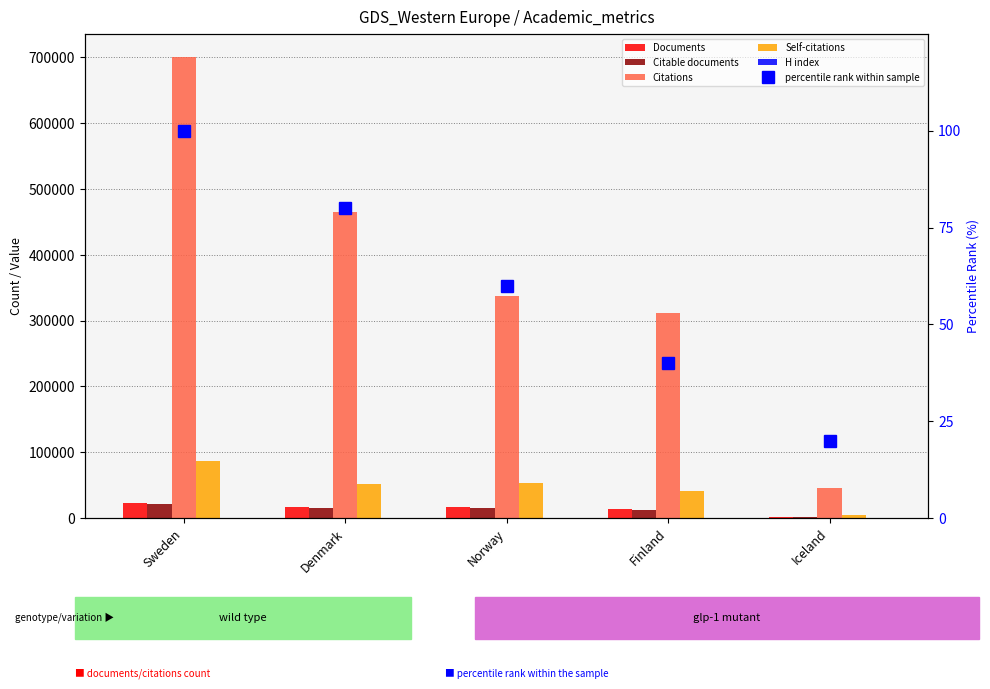

The value of percentile rank within sample at Norway is 60. True or false?

True